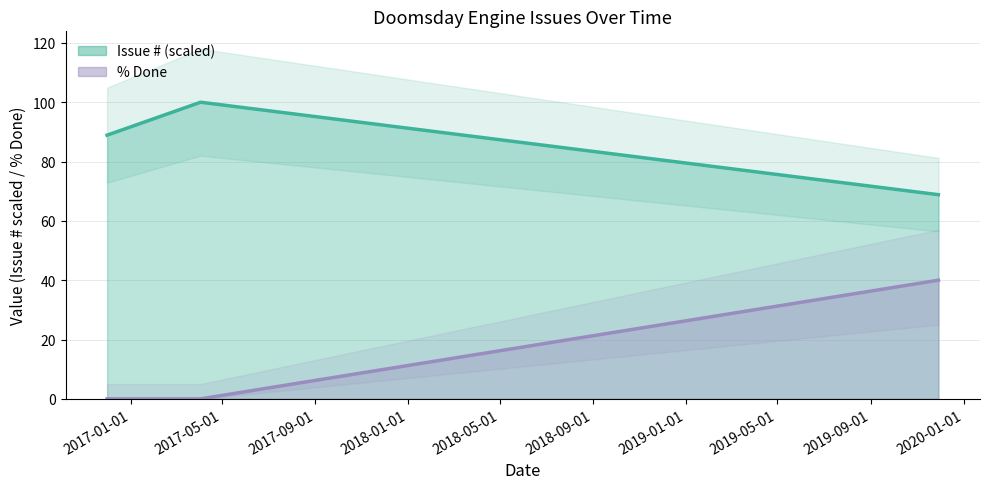

True or false: % Done line has a value of 0.0 at 2017-01-01.

True